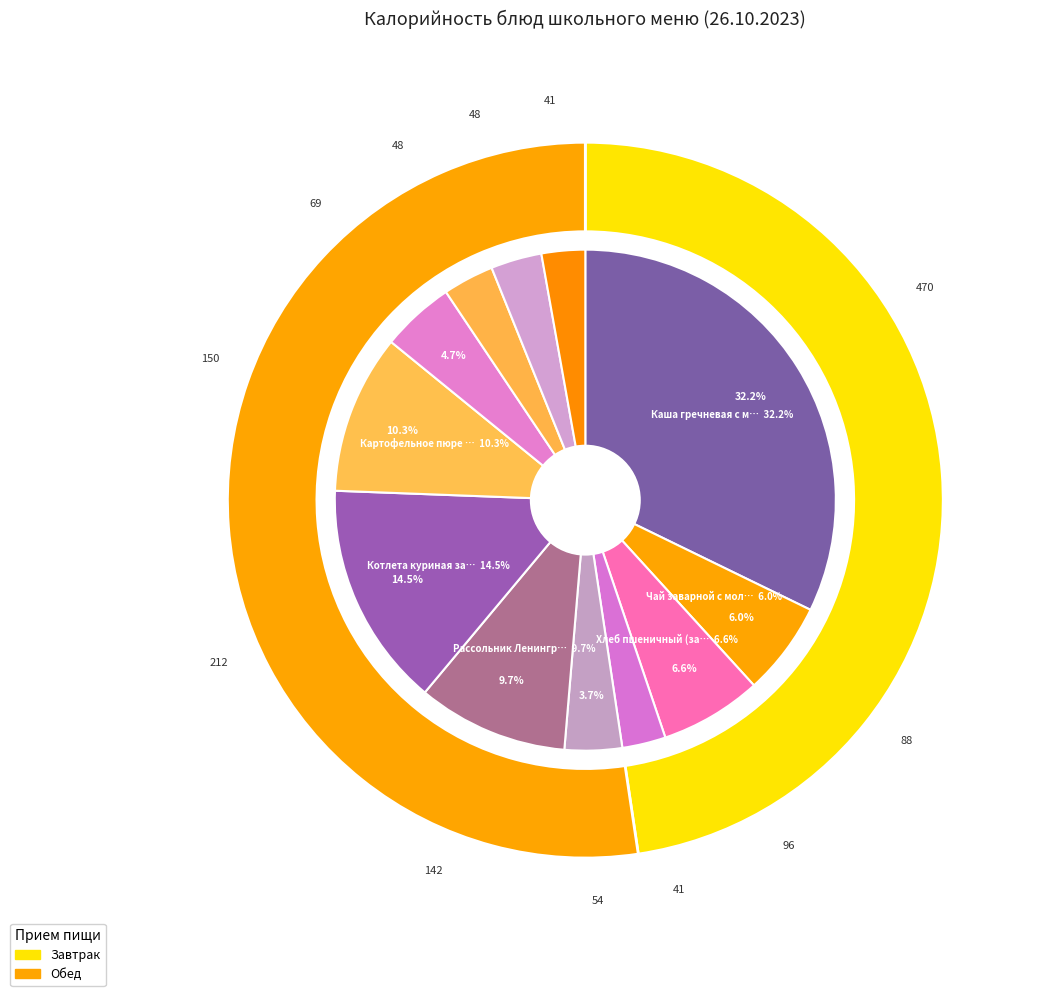

Which category has the smallest portion of the pie?

Фрукты свежие (завтрак)